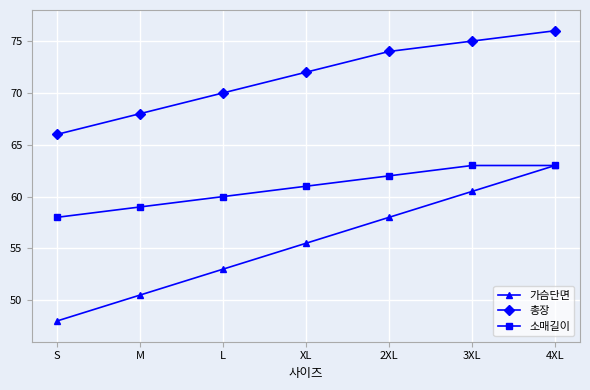

At which label does 소매길이 reach its minimum?

S